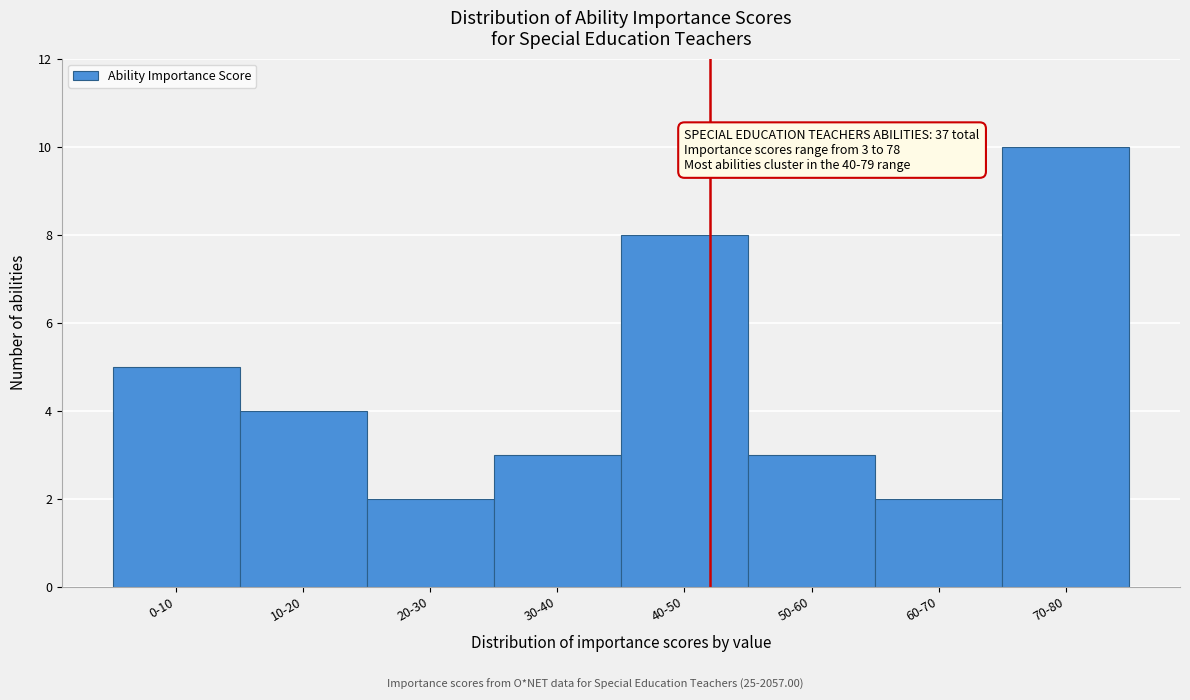

Reading left to right, list all the values displayed in this chart.

0-10=5	10-20=4	20-30=2	30-40=3	40-50=8	50-60=3	60-70=2	70-80=10